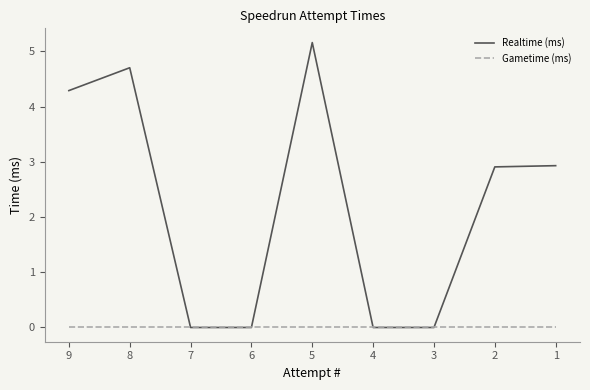

Reading left to right, transcribe all the data shown in this chart.

Realtime (ms): 4288442	4701963	0	0	5157556	0	0	2907066	2929268
Gametime (ms): 0	0	0	0	0	0	0	0	0